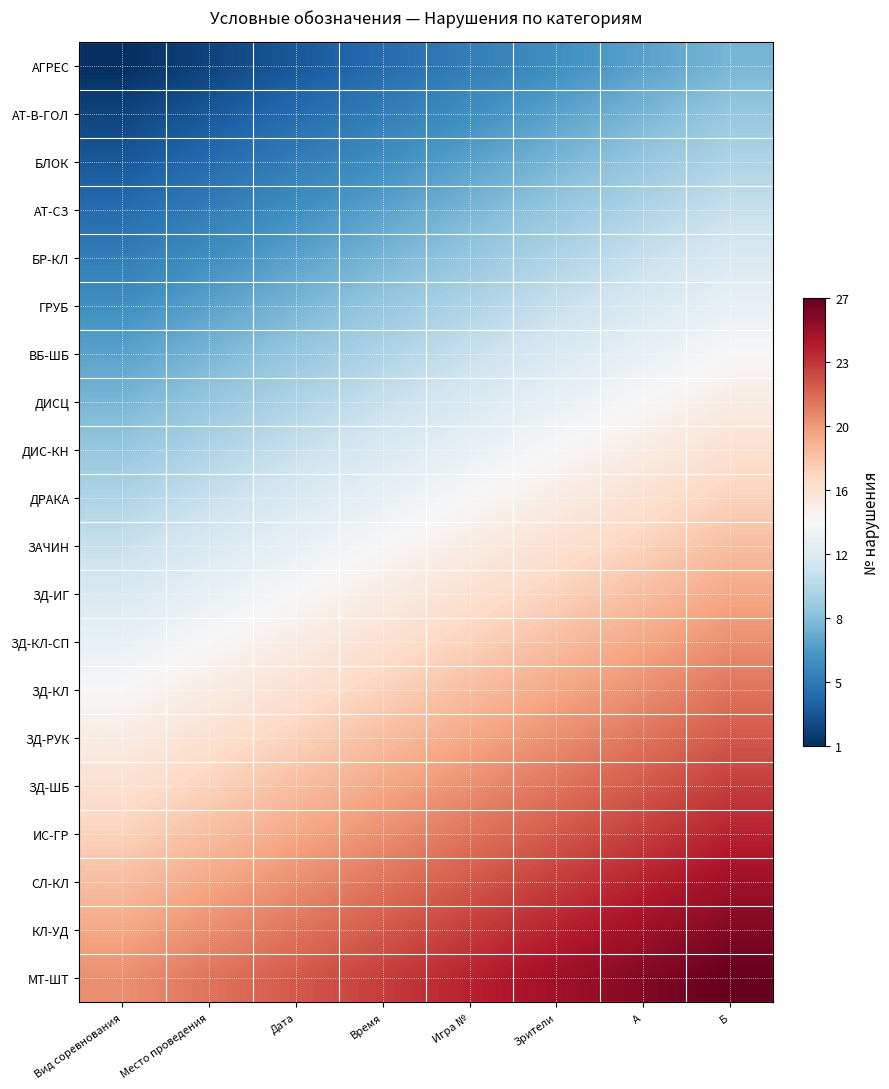

What is the minimum value shown in the chart?

1